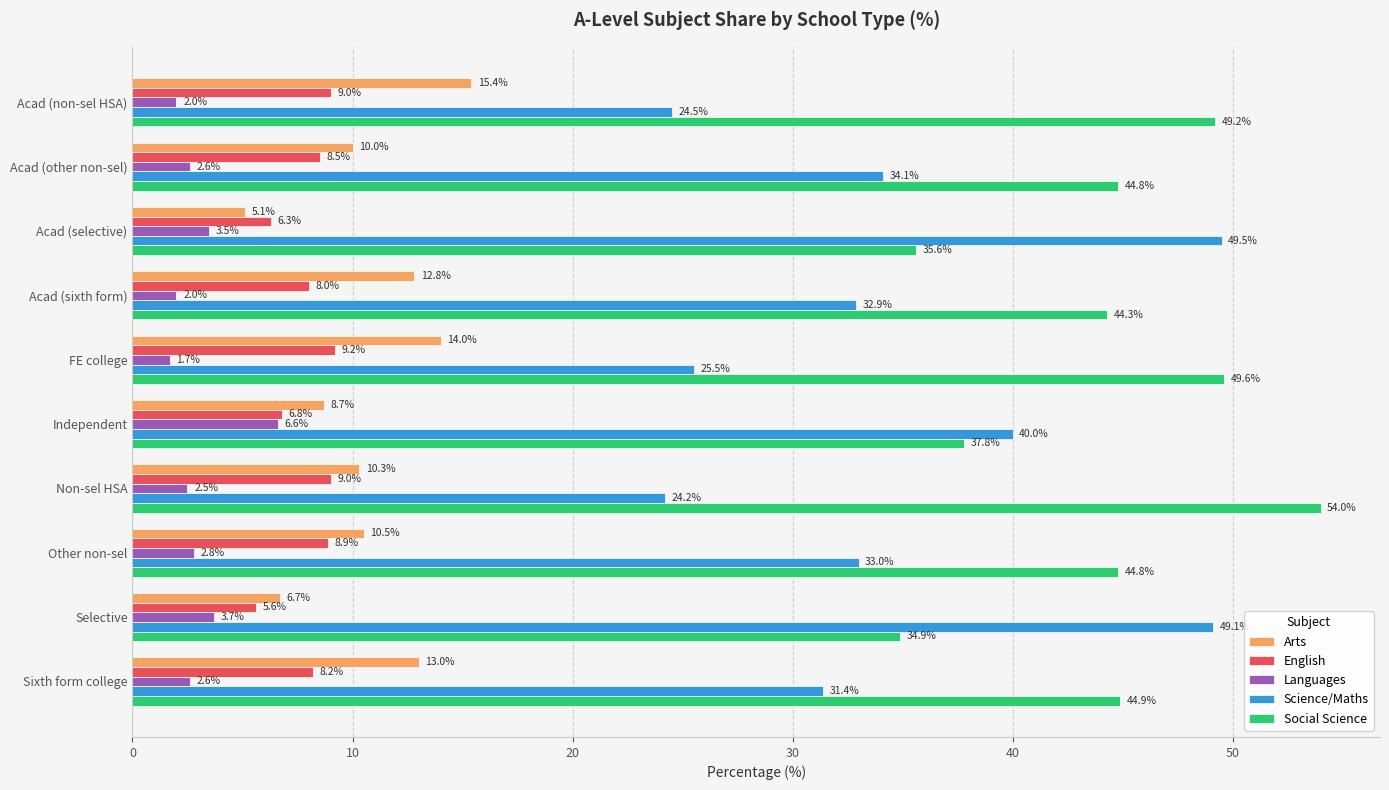

Count the number of data series in this chart.

5